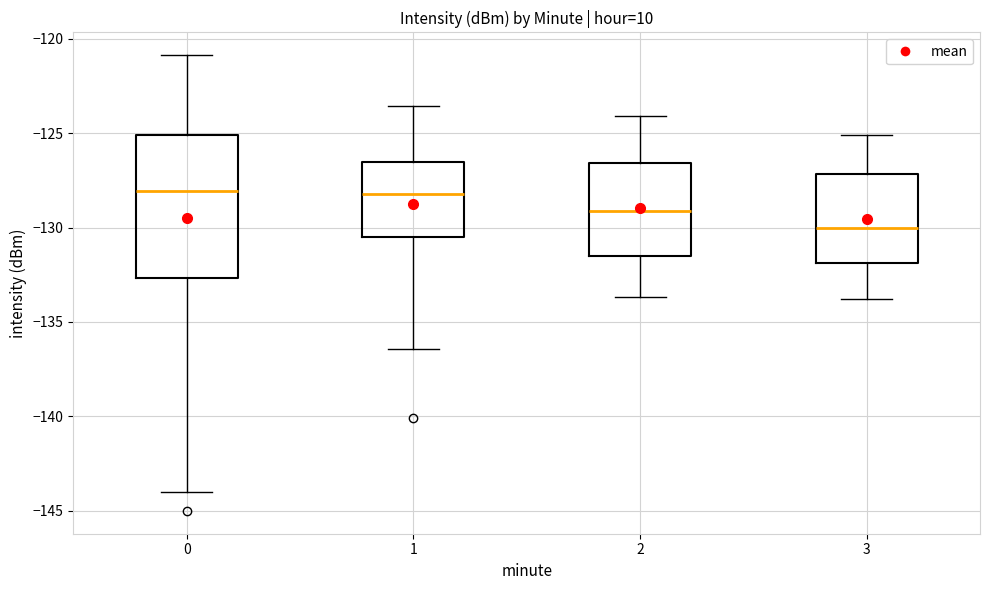

Reading left to right, read every box against the y-axis: the position of its median line, the range the box covers, and the ends of its whiskers. The values are not printed on the chart, so give them approximately, as read against the axis.

0: median -128.0, box -132.5 to -125.0, whiskers -144.0 to -121.0
1: median -128.0, box -130.5 to -126.5, whiskers -136.5 to -123.5
2: median -129.0, box -131.5 to -126.5, whiskers -133.5 to -124.0
3: median -130.0, box -132.0 to -127.0, whiskers -134.0 to -125.0